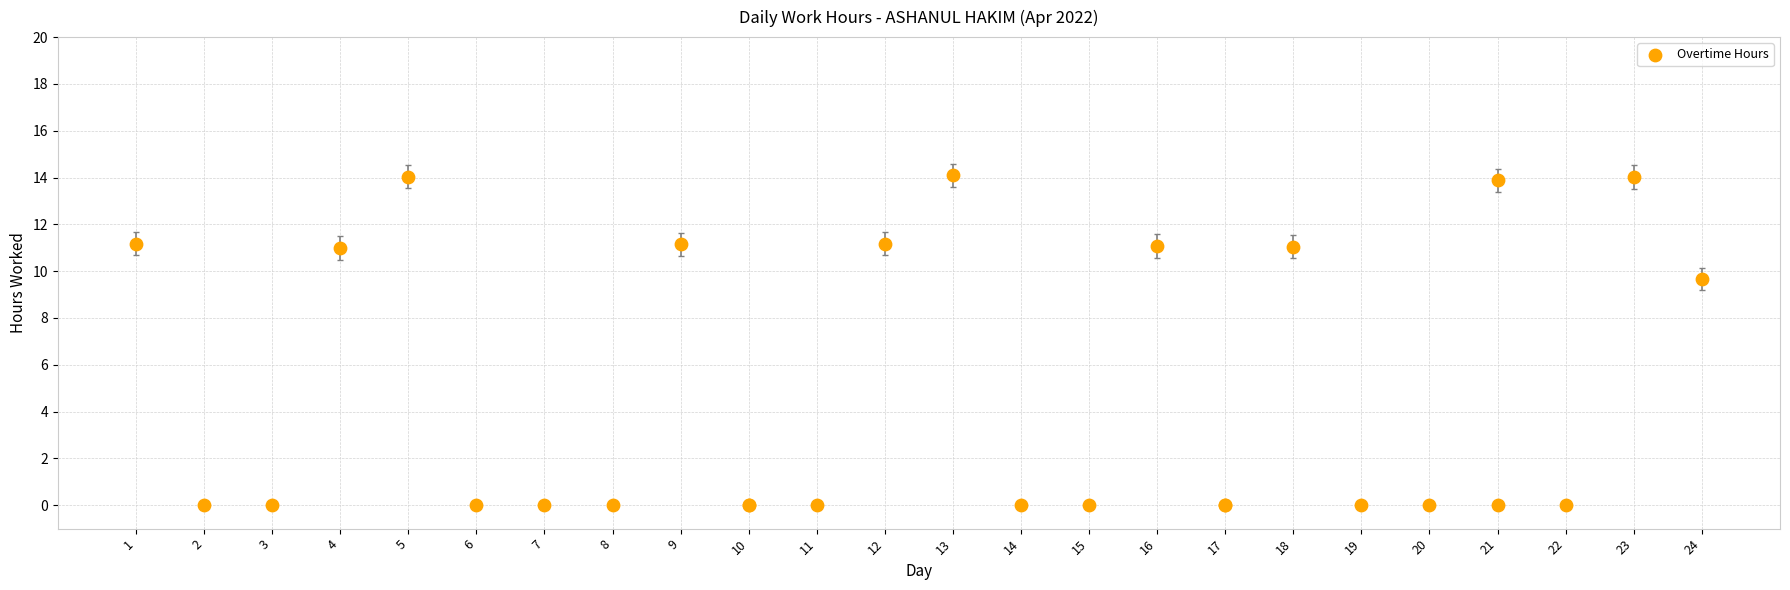

What Y value in the scatter plot is closest to 7?

9.7